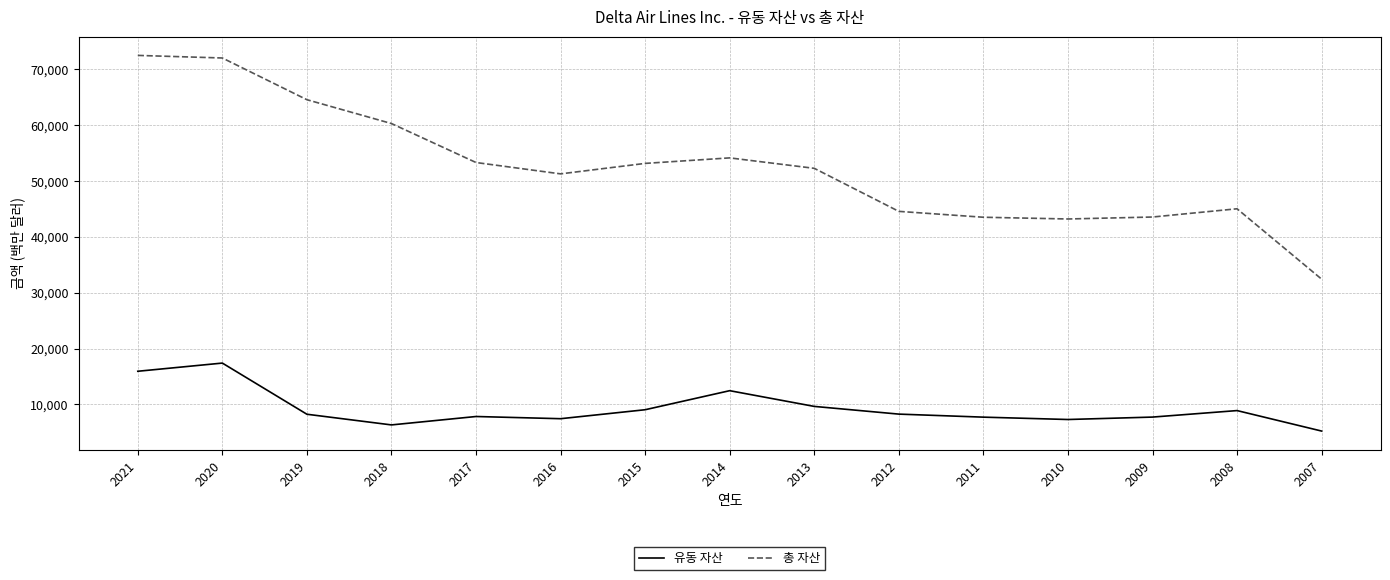

Which series has the largest range (max minus min)?

총 자산